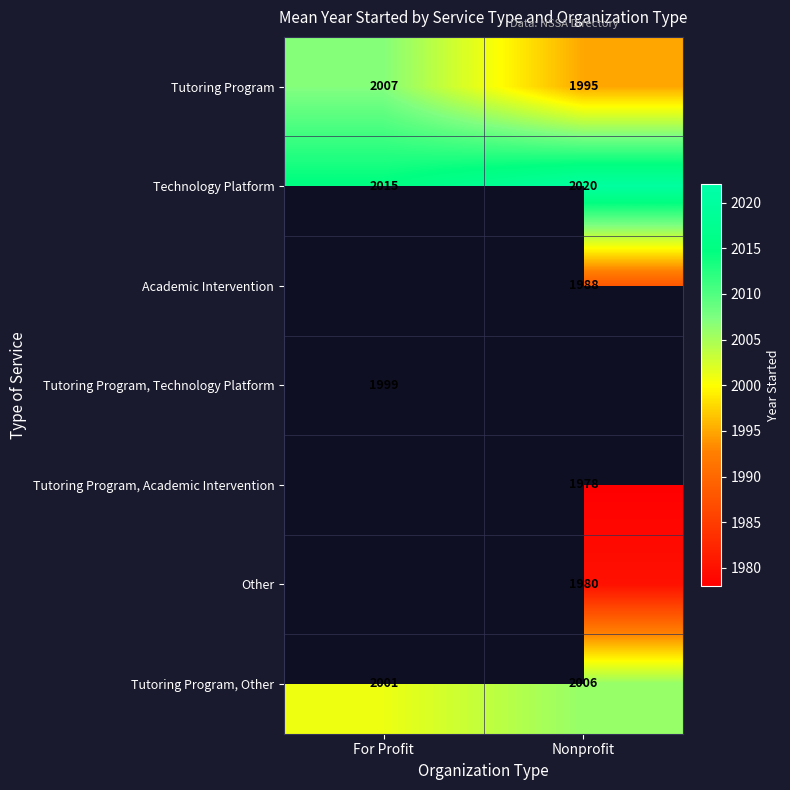

The value of Other at Nonprofit is 1270. True or false?

False